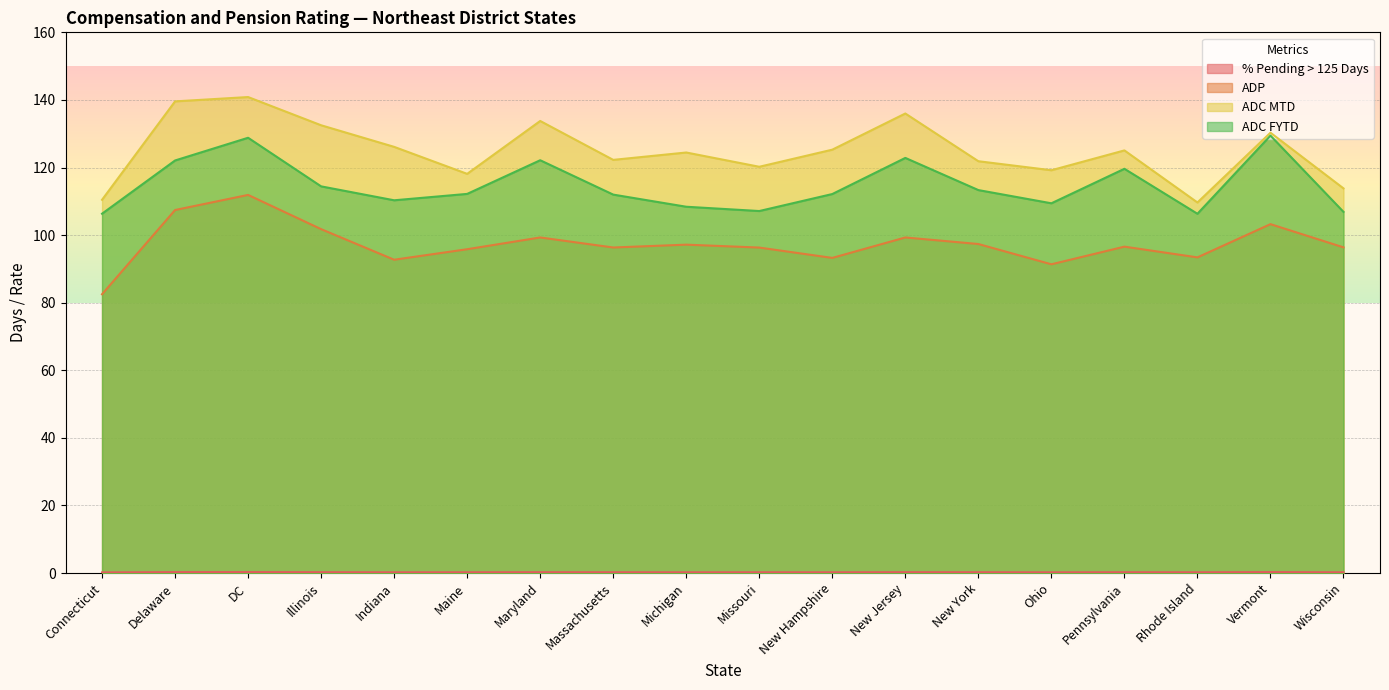

Where is the first local minimum for ADP?

Indiana